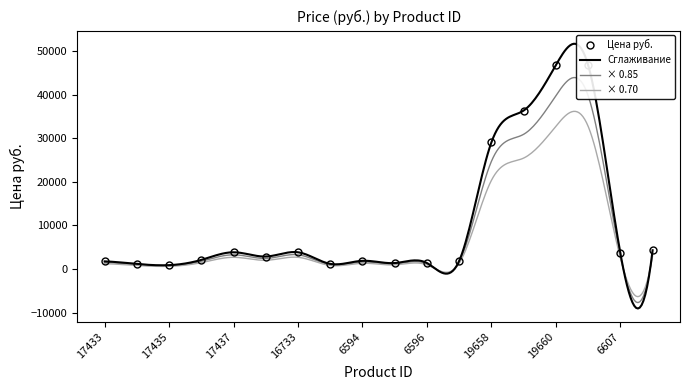

Rank the categories by value from highest to lowest.

19660, 19661, 19659, 19658, 6608, 17437, 16733, 6607, 16732, 17436, 6594, 6597, 17433, 6595, 6596, 6593, 17434, 17435